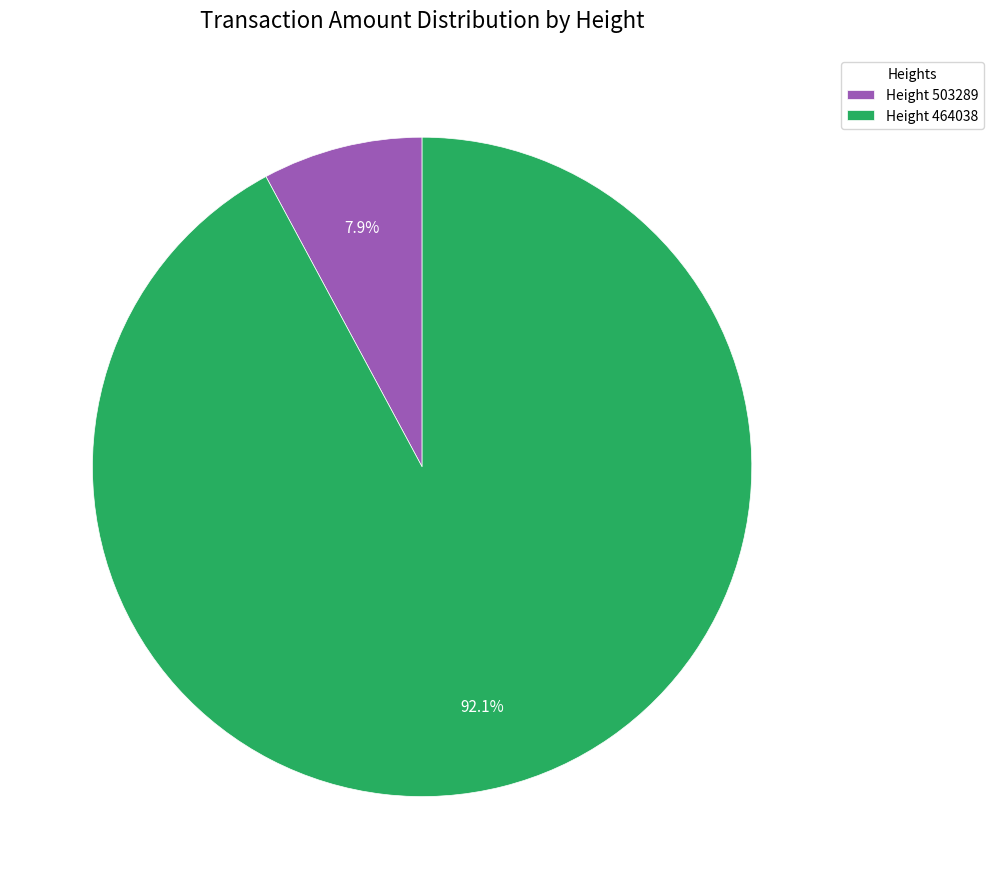

Which has a higher value, Height 503289 or Height 464038?

Height 464038